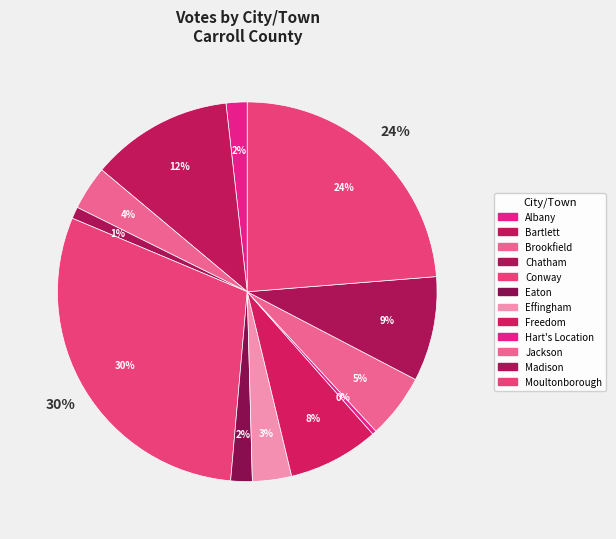

Approximately how many times larger is the value at Bartlett compared to Jackson?

2.2